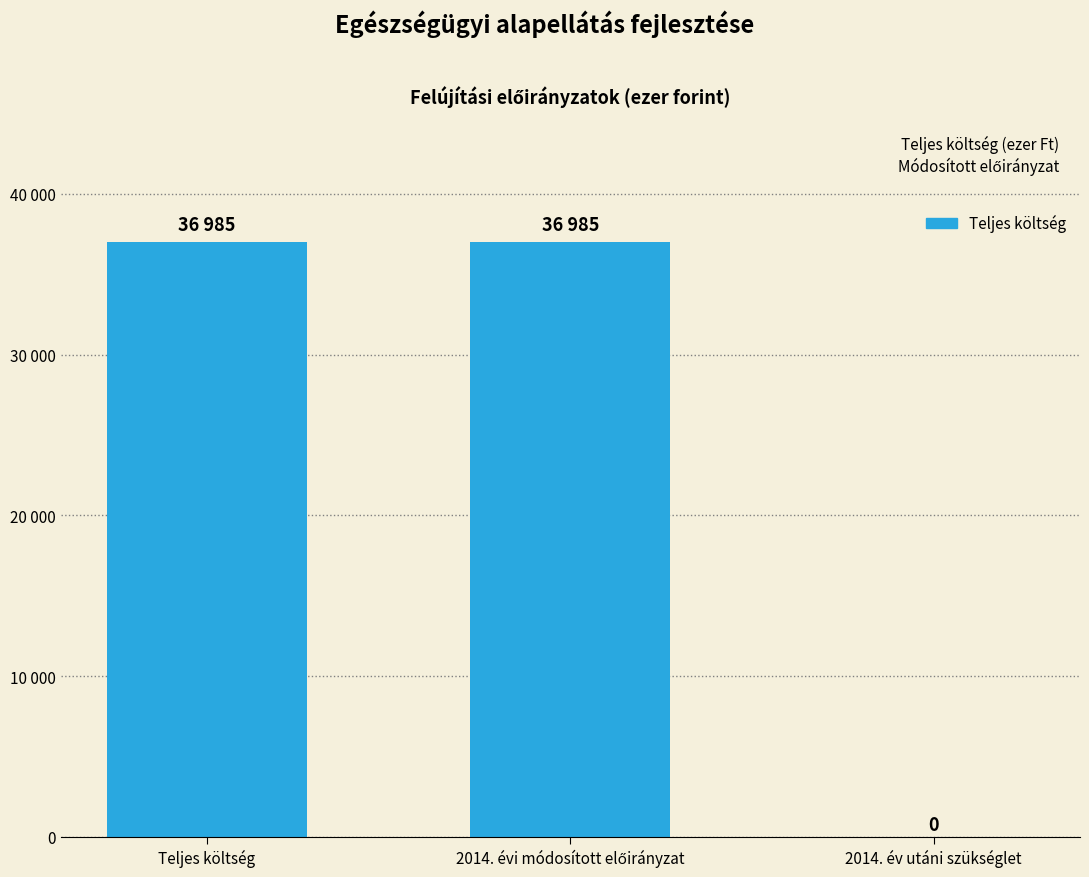

How many data points are less than 36985?

1